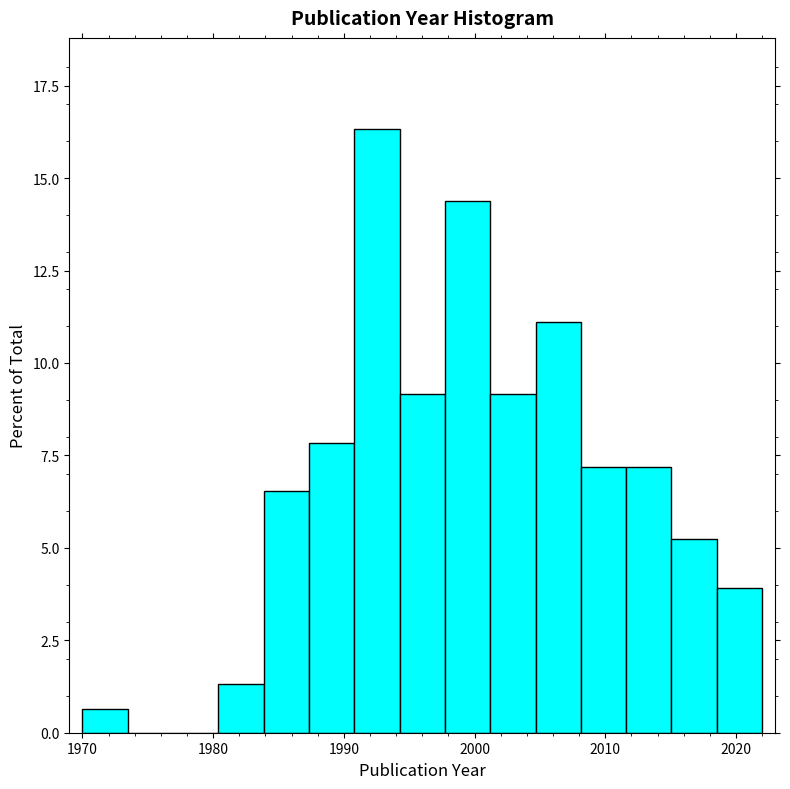

Around what value on the x-axis is the tallest bar? Give the approximate position of its centre, as read against the axis.

1993